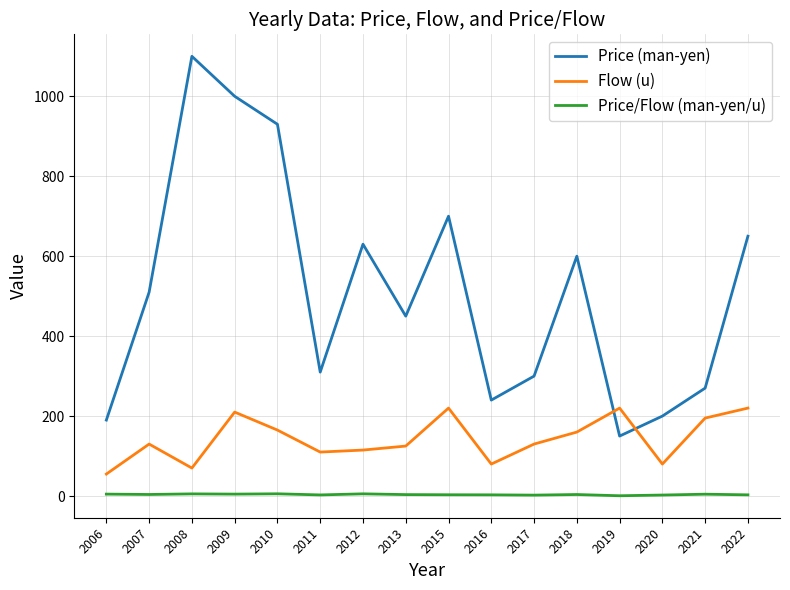

What is the difference between the Price/Flow (man-yen/u) values at 2006 and 2015?

1.6